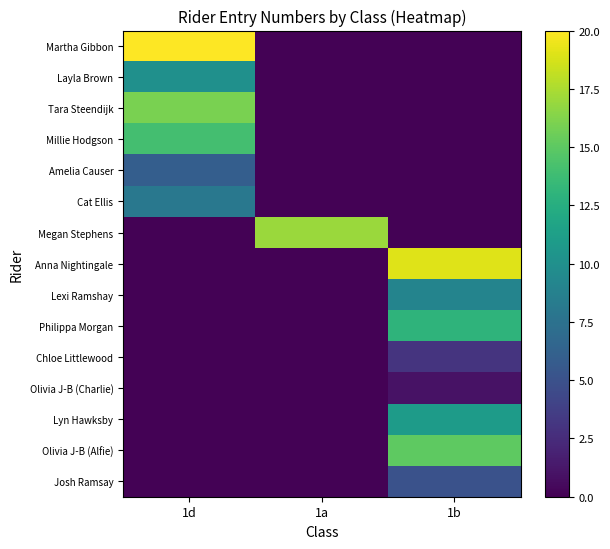

Reading right to left, list all the values displayed in this chart.

Martha Gibbon: 1b=0.1	1a=0.1	1d=20.0
Layla Brown: 1b=0.1	1a=0.1	1d=10.0
Tara Steendijk: 1b=0.1	1a=0.1	1d=16.0
Millie Hodgson: 1b=0.1	1a=0.1	1d=14.0
Amelia Causer: 1b=0.1	1a=0.1	1d=6.0
Cat Ellis: 1b=0.1	1a=0.1	1d=8.0
Megan Stephens: 1b=0.1	1a=17.0	1d=0.1
Anna Nightingale: 1b=19.0	1a=0.1	1d=0.1
Lexi Ramshay: 1b=9.0	1a=0.1	1d=0.1
Philippa Morgan: 1b=13.0	1a=0.1	1d=0.1
Chloe Littlewood: 1b=3.0	1a=0.1	1d=0.1
Olivia J-B (Charlie): 1b=1.0	1a=0.1	1d=0.1
Lyn Hawksby: 1b=11.0	1a=0.1	1d=0.1
Olivia J-B (Alfie): 1b=15.0	1a=0.1	1d=0.1
Josh Ramsay: 1b=5.0	1a=0.1	1d=0.1